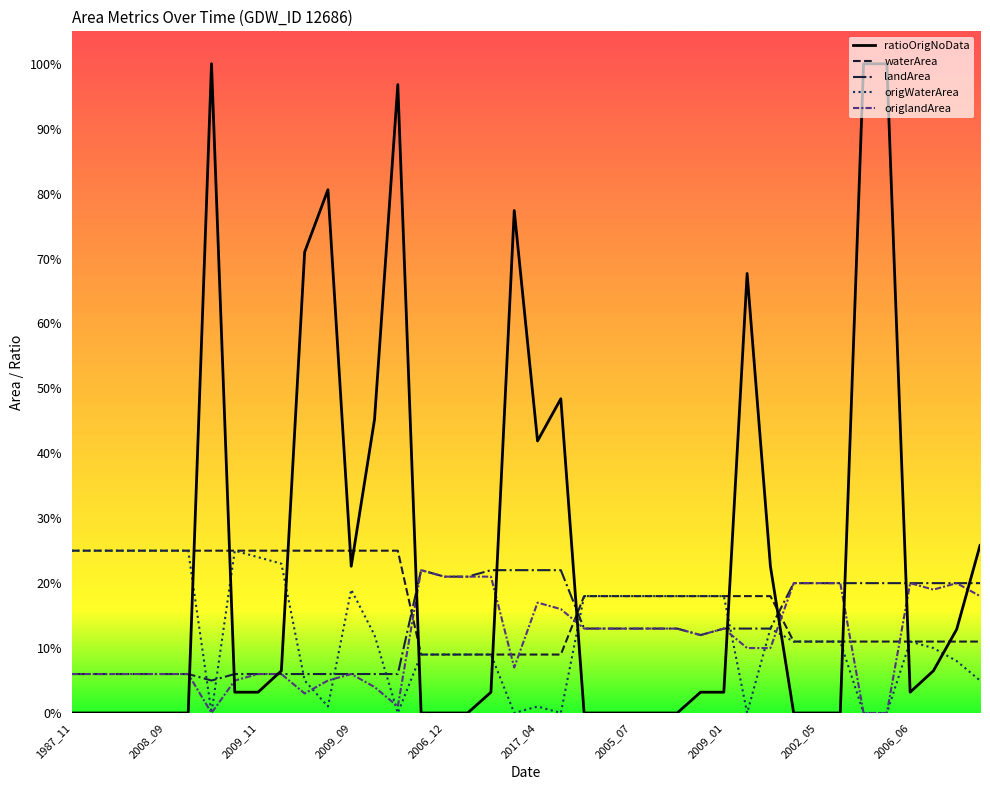

Is this an area chart (filled region under the line)?

No